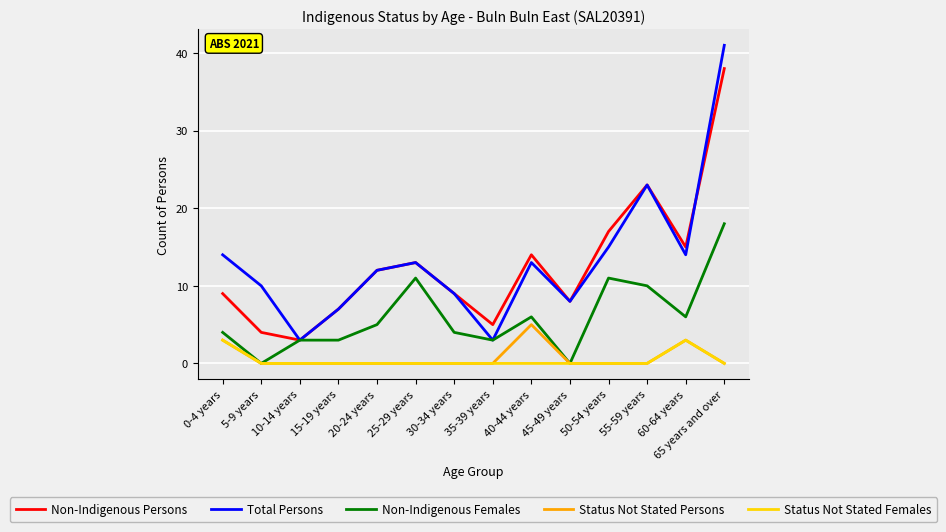

Count the Status Not Stated Females values in the range 0 to 1.

12